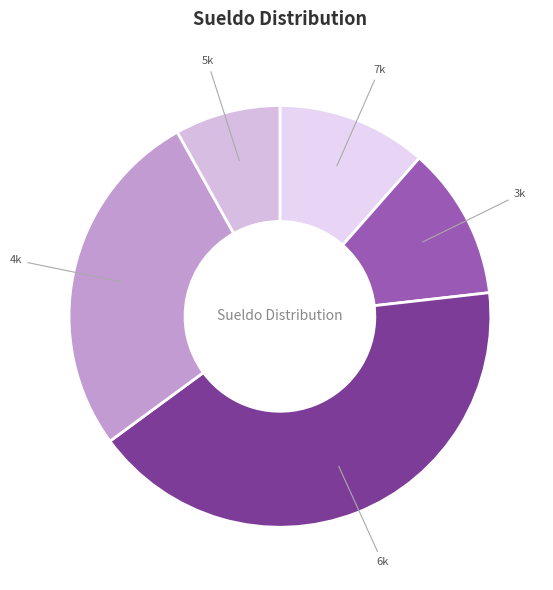

How many segments does this pie chart have?

5